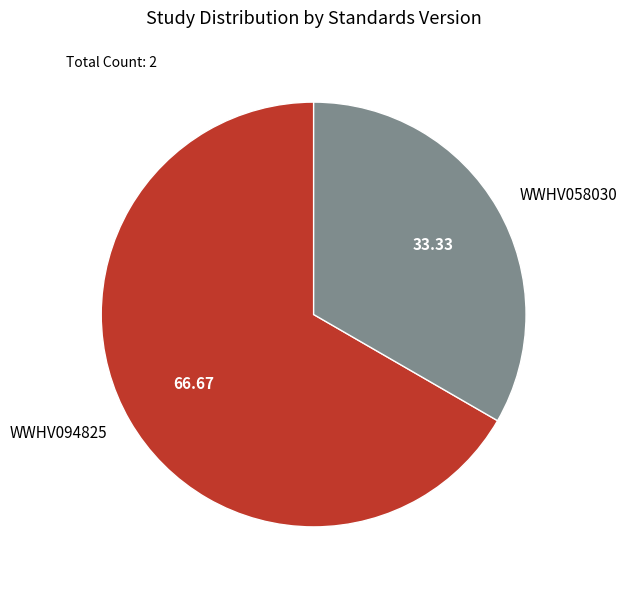

Is it true that WWHV094825 is 67% of the pie?

True